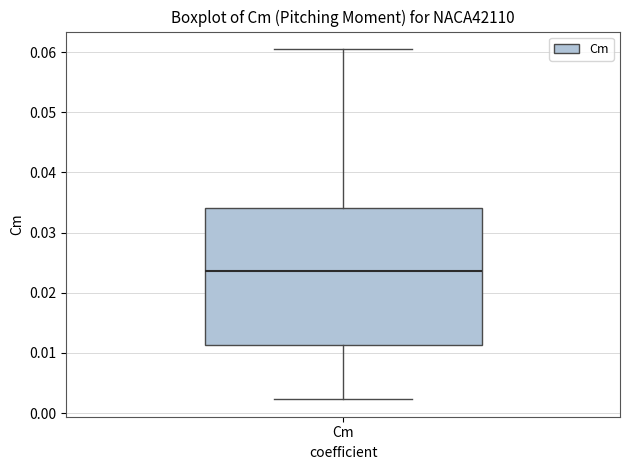

Where is the lower edge of the box for Cm on the y-axis? The values are not printed on the chart, so give them approximately, as read against the axis.

0.011